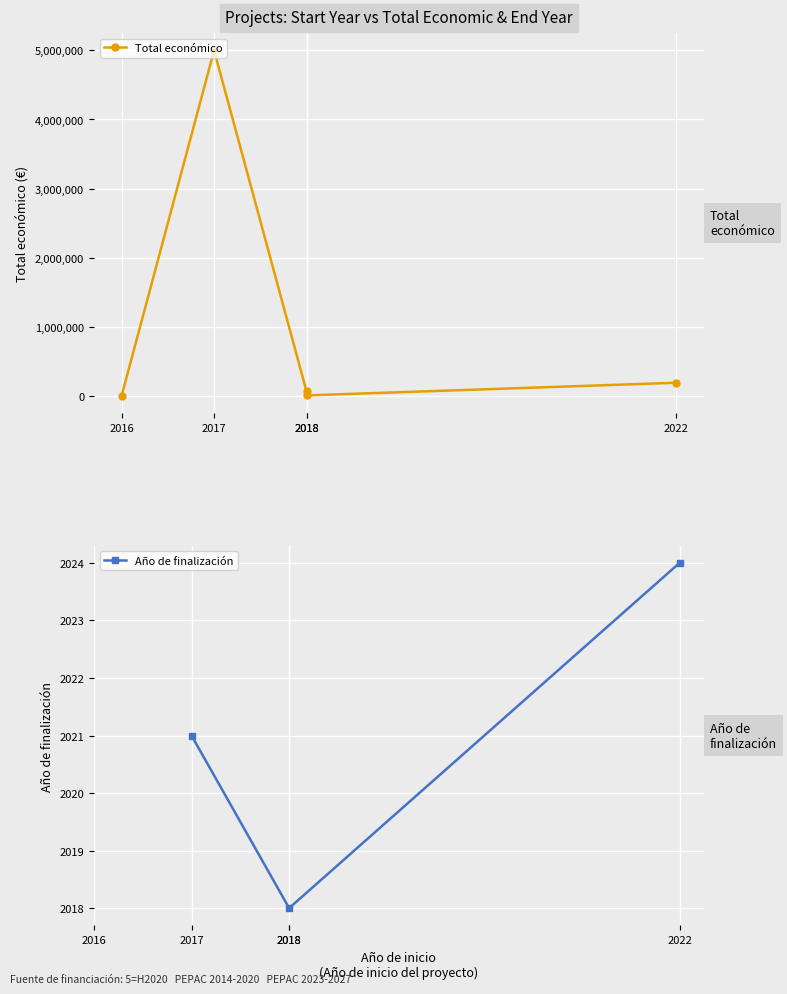

List the labels in order of value, smallest first.

2016, 2018, 2018, 2022, 2017